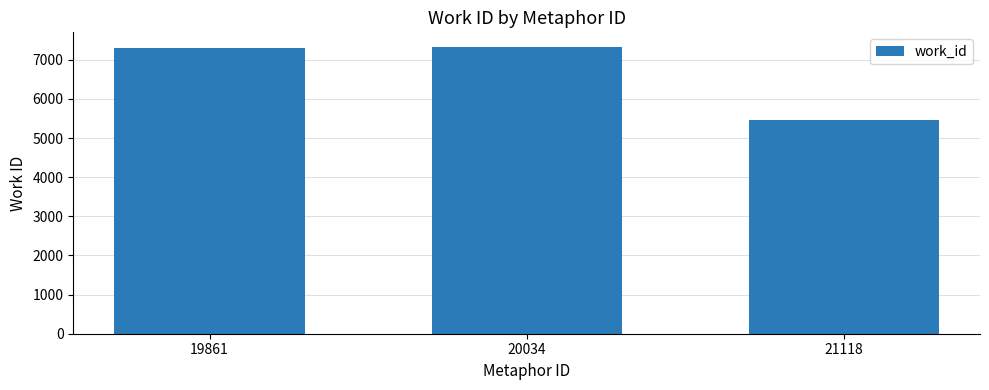

The chart shows a value of 7293 at 19861. True or false?

True